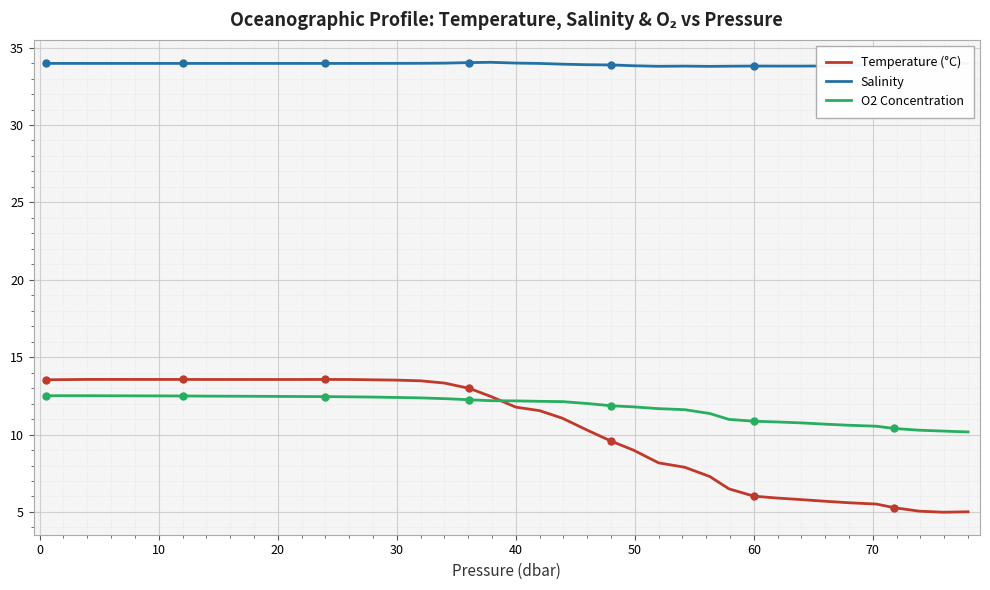

At how many categories does at least one series exceed 19?

40